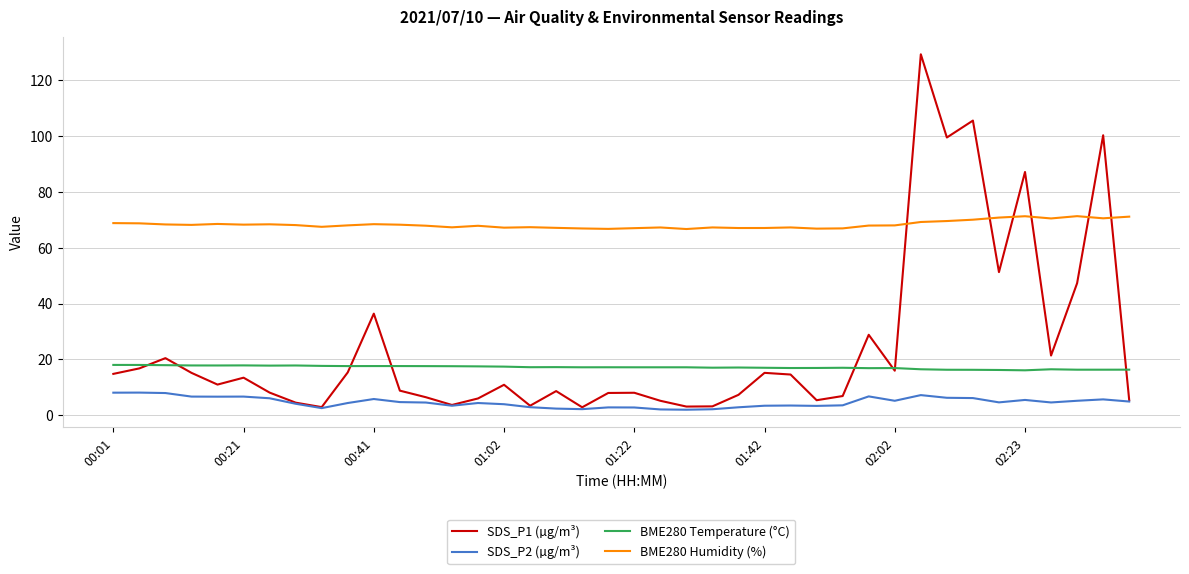

True or false: SDS_P2 (µg/m³) and BME280 Temperature (°C) cross at least once.

False